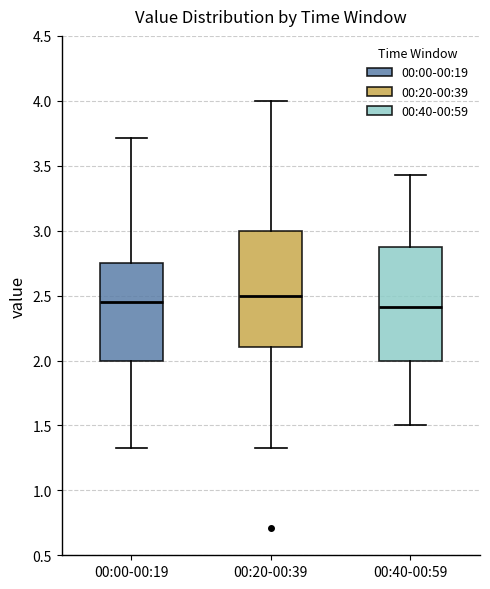

Where does the lower whisker of the box for 00:20-00:39 end on the y-axis? The values are not printed on the chart, so give them approximately, as read against the axis.

1.35